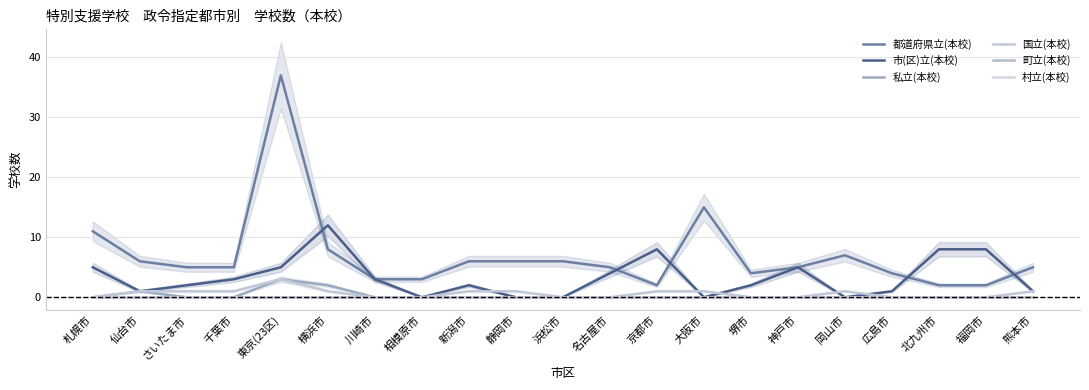

Which category has the lowest value in the 市(区)立(本校) series?

相模原市